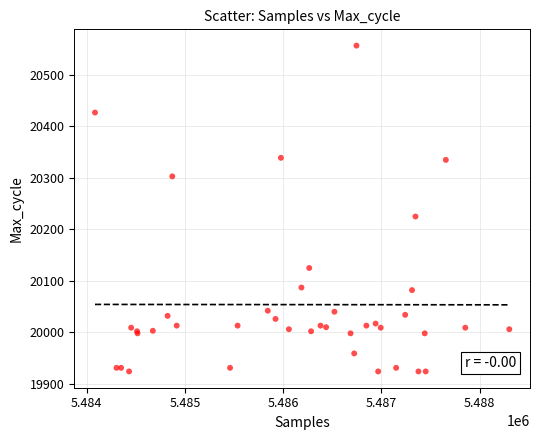

What Y value in the scatter plot is closest to 20240?

20225